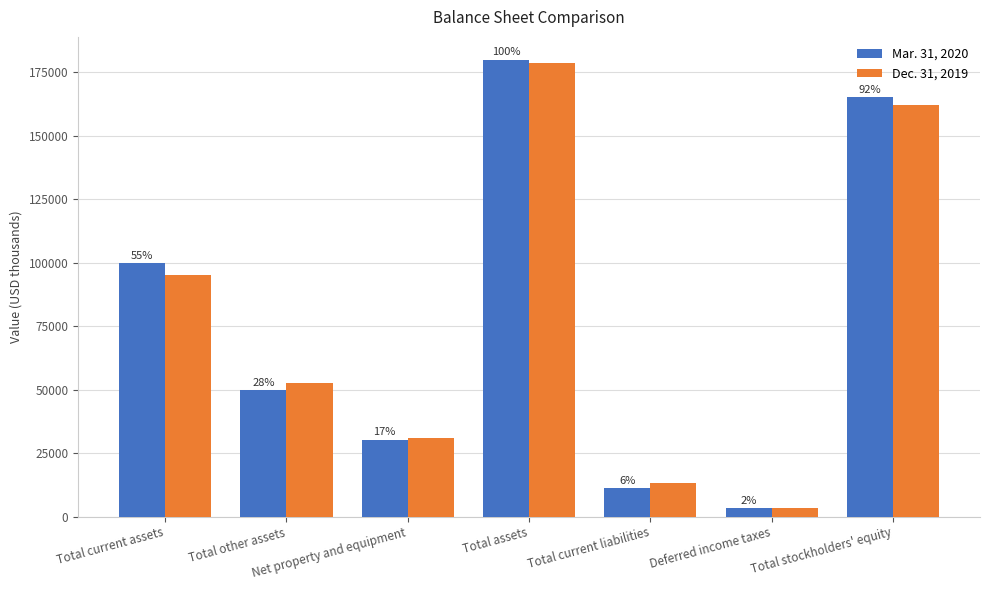

What are all the series names shown in the legend?

Mar. 31, 2020, Dec. 31, 2019